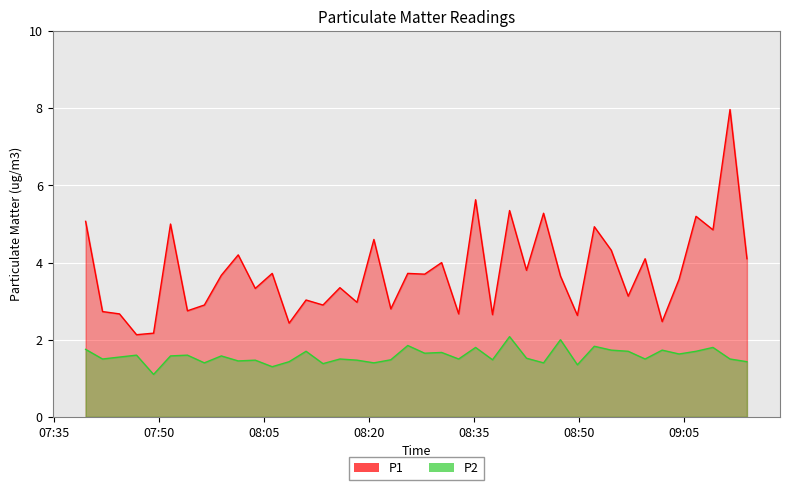

Which series has the widest spread of values?

P1